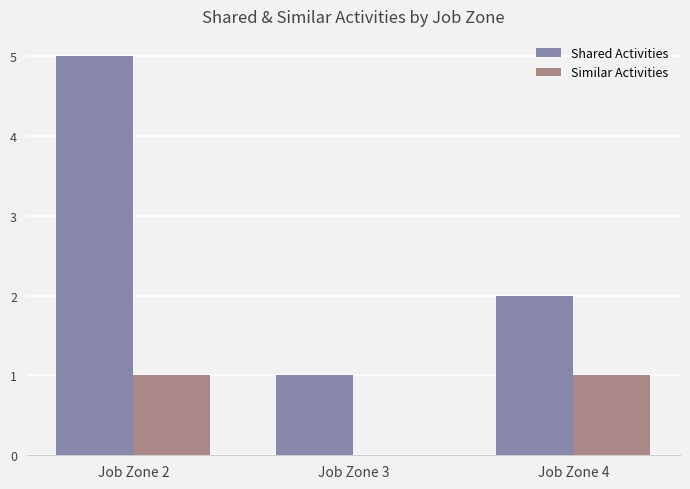

Reading right to left, transcribe all the data shown in this chart.

Shared Activities: 2	1	5
Similar Activities: 1	0	1